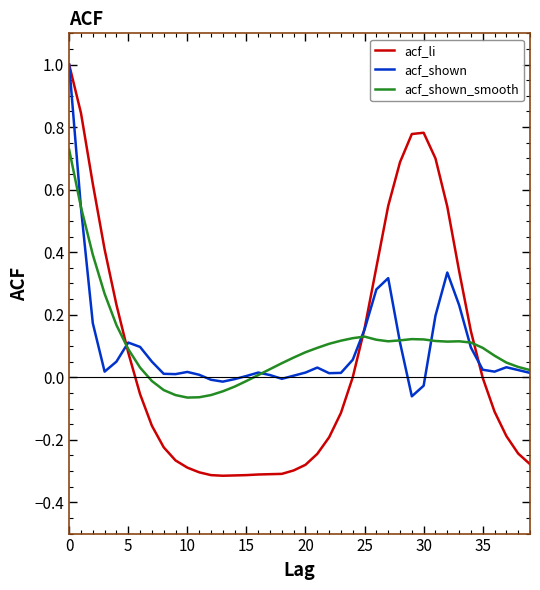

Which series has the largest range (max minus min)?

acf_li